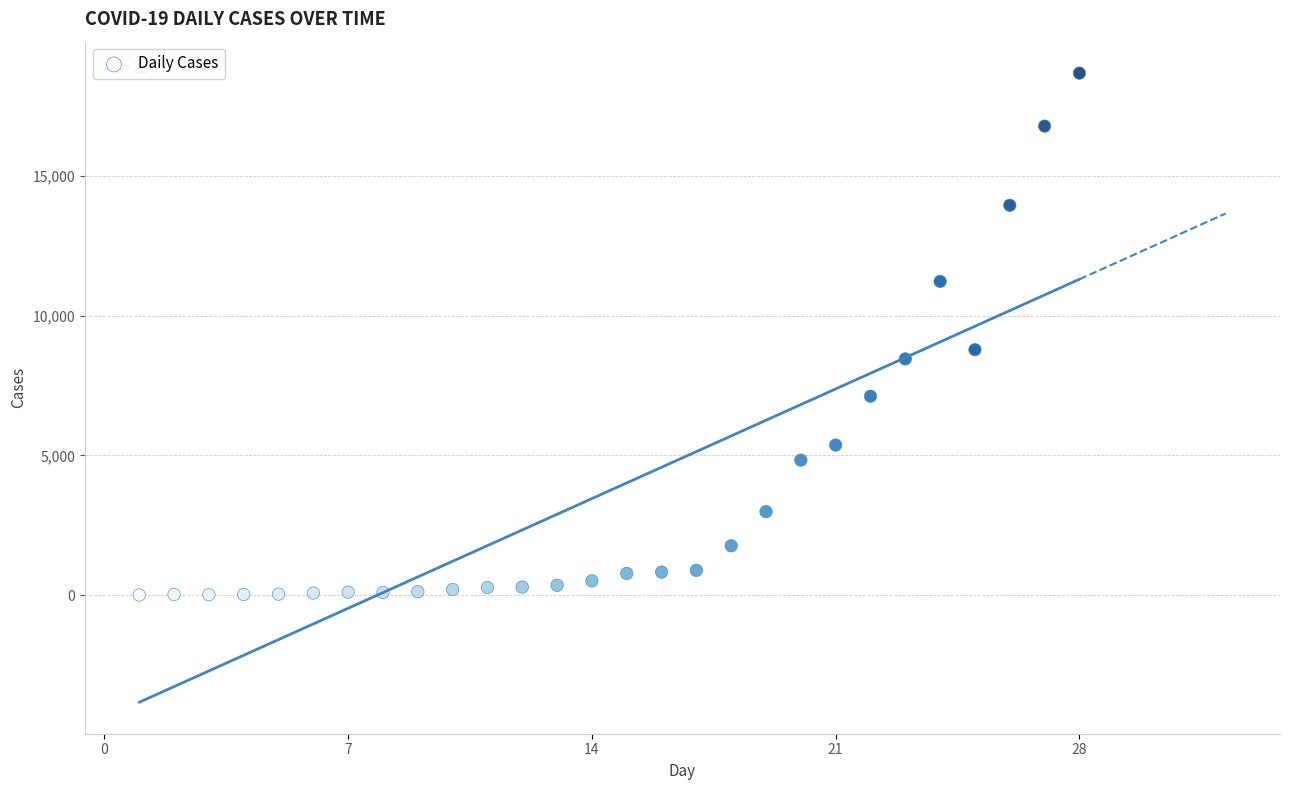

What is the range of Y values (max minus min)?

18692